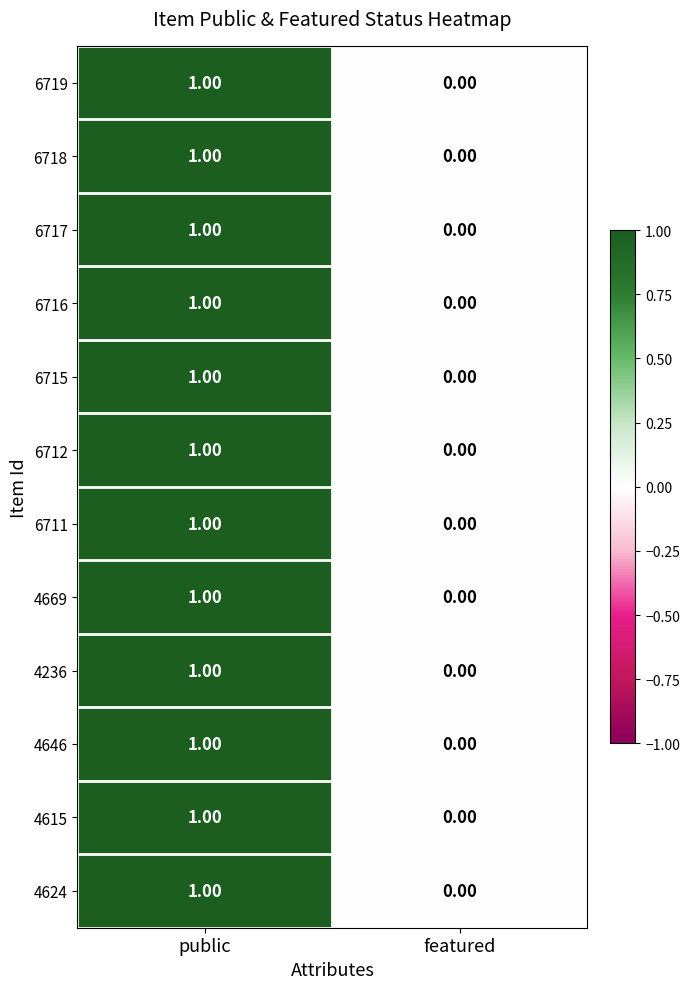

At which label is 6717 closest to 0?

featured